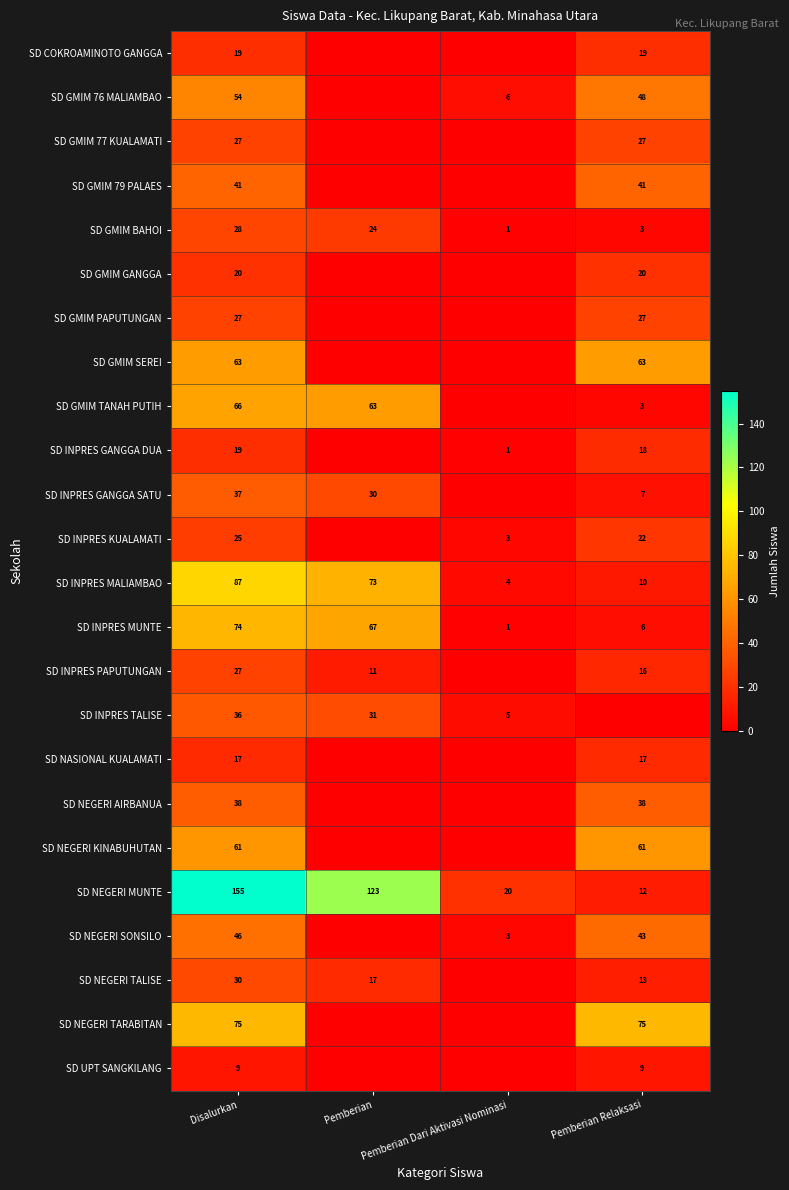

What is the sum of the SD INPRES TALISE values at Pemberian Dari Aktivasi Nominasi and Pemberian?

36